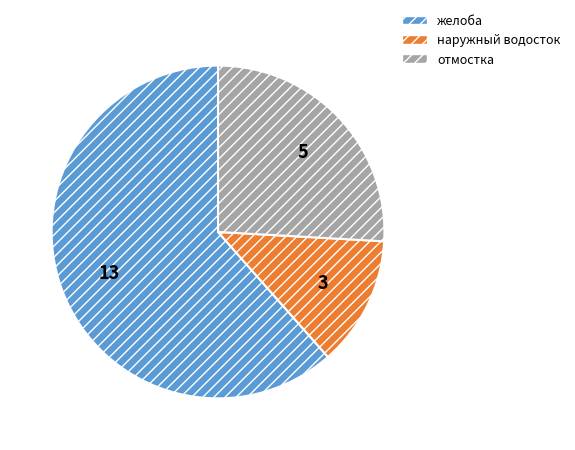

Which has a higher value, желоба or отмостка?

желоба